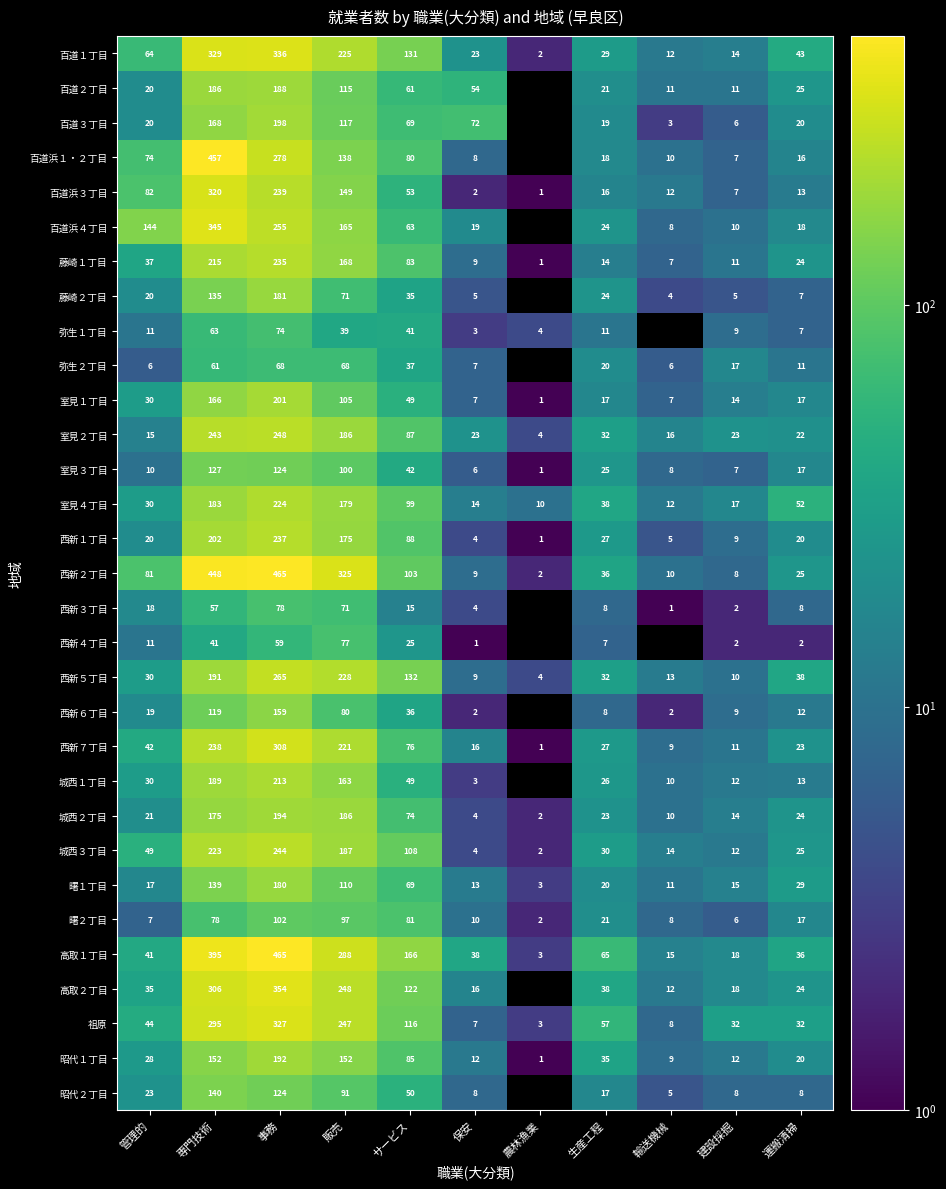

At which label is 西新１丁目 closest to 119?

サービス